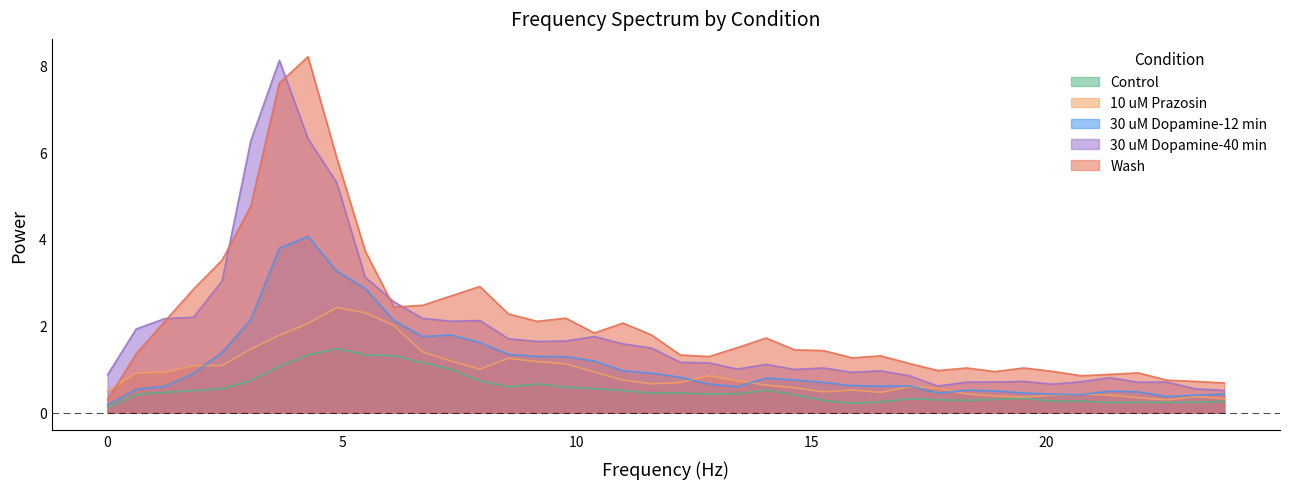

True or false: Control and 30 uM Dopamine-40 min cross at least once.

False